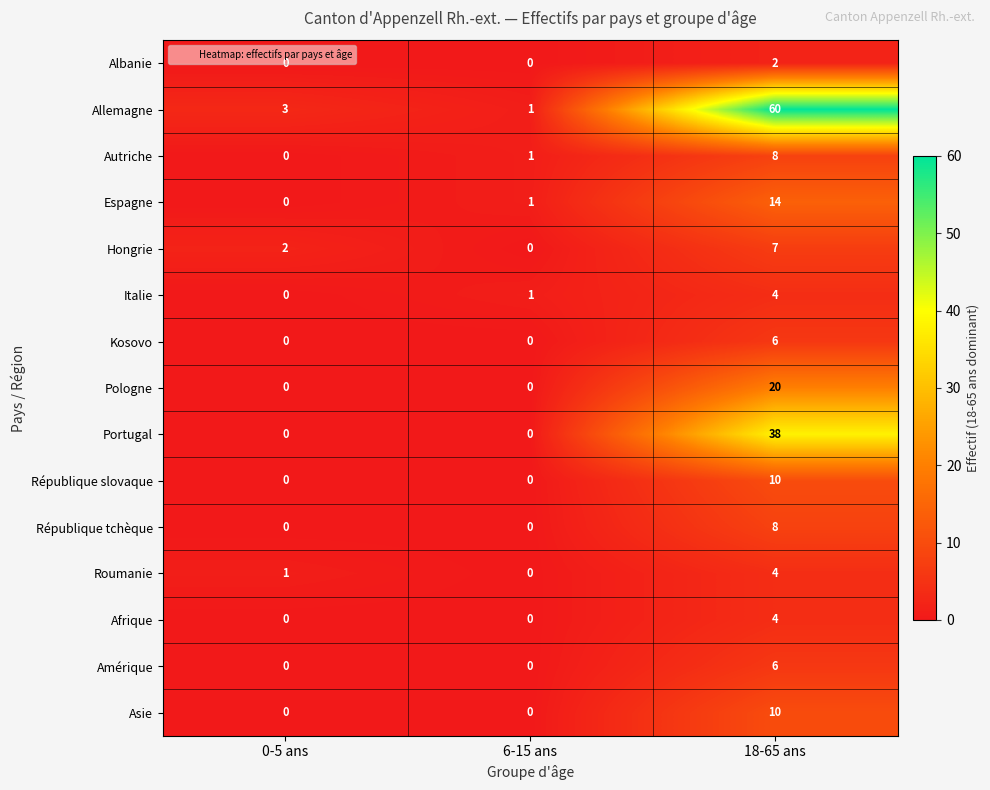

What is the highest value of the Afrique series?

4